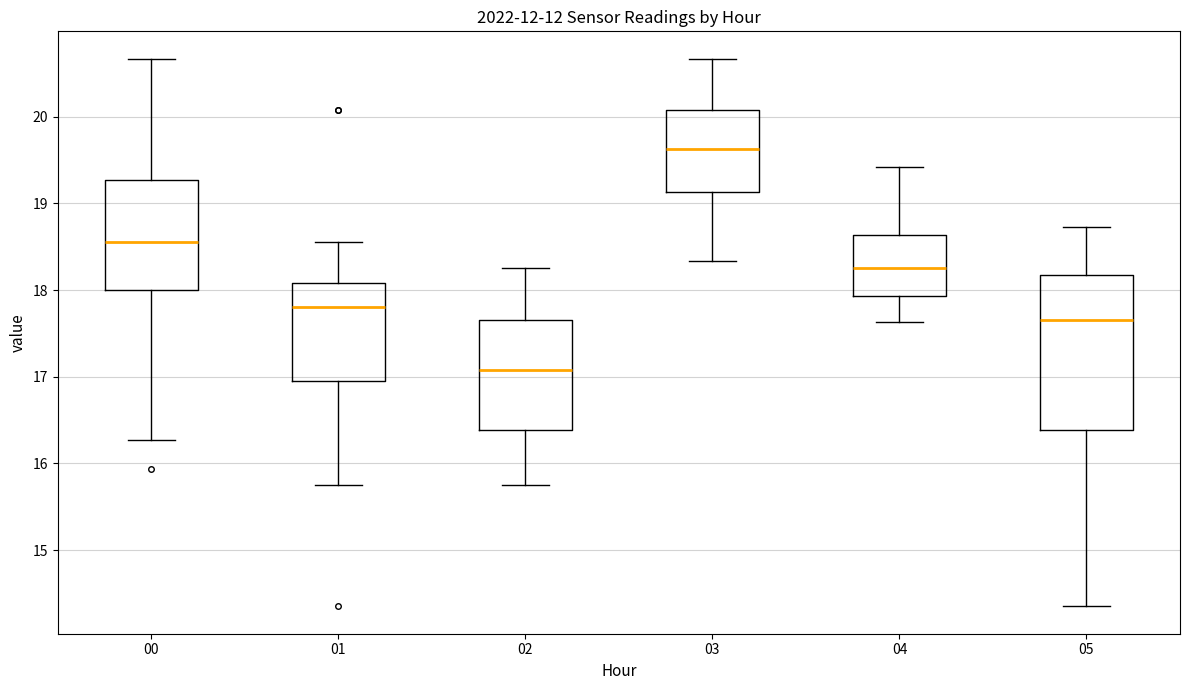

Which box has the highest median line?

03